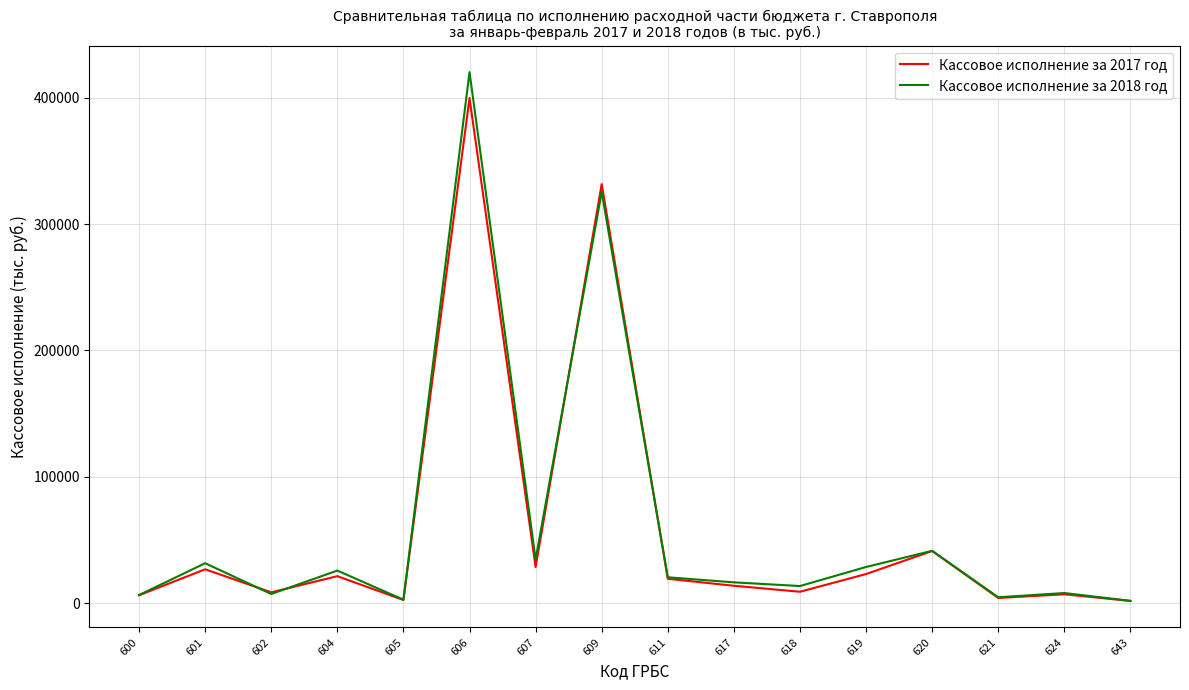

What is the total value across all series at 618?

22540